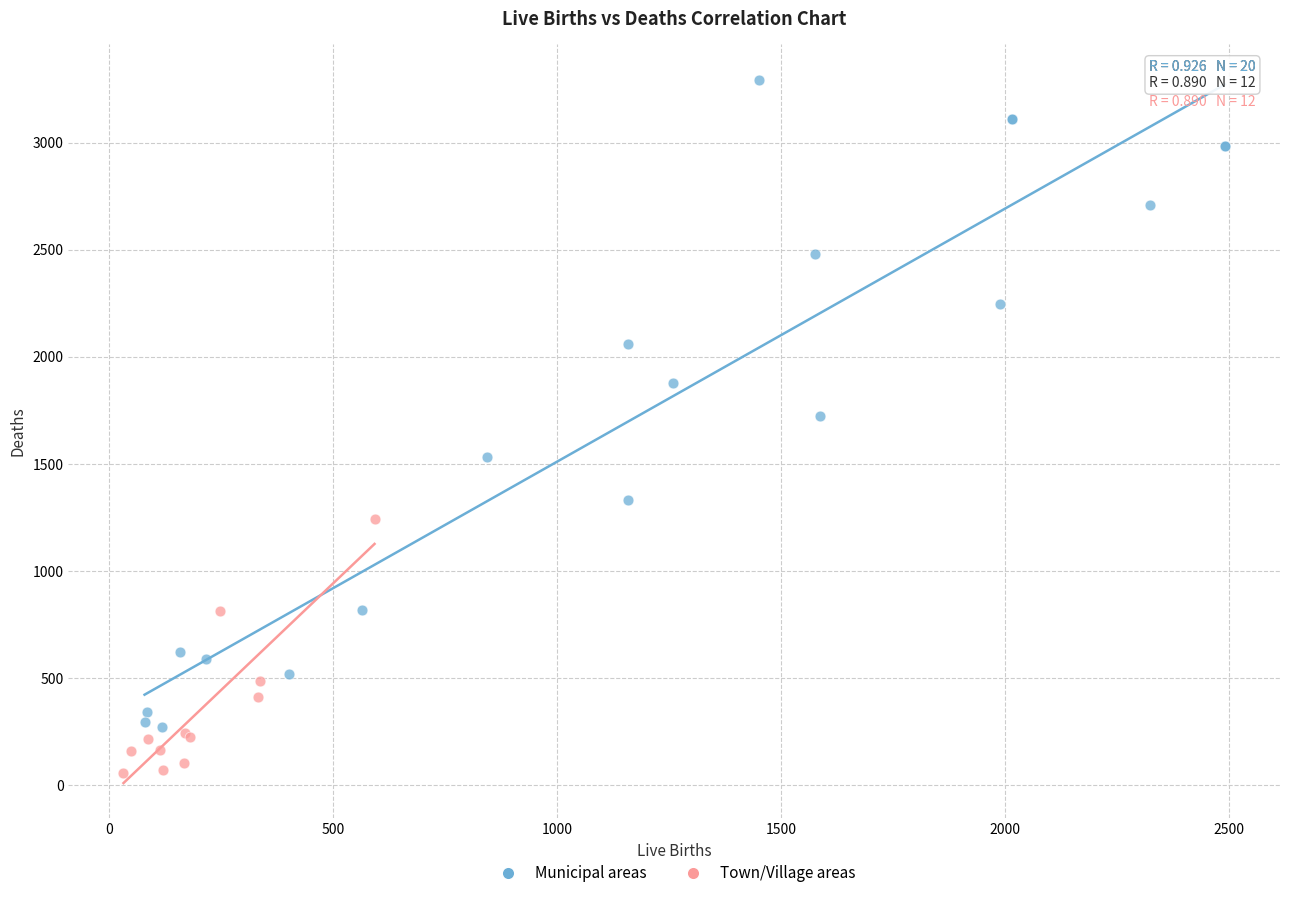

Which series has the largest Y range (max minus min)?

Municipal areas